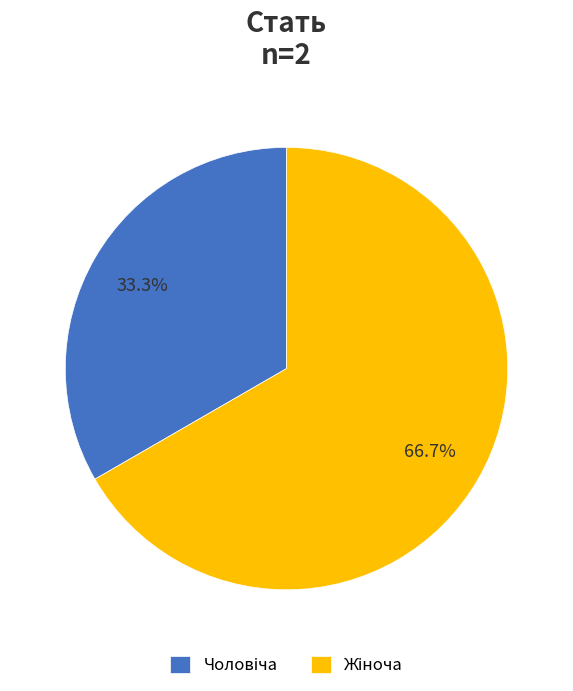

To the nearest percent, what is the difference between the largest and smallest slice percentages?

33%